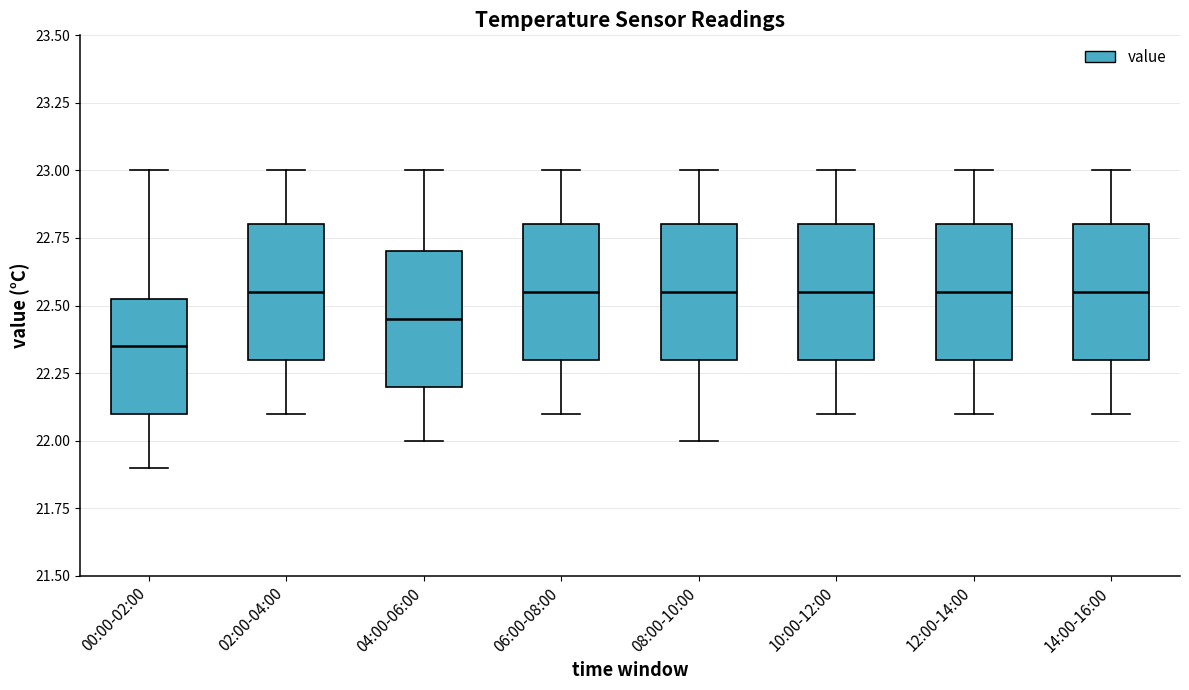

Reading left to right, transcribe this box plot: for each box, give where its median line is, the range the box spans, and where its two whiskers end, as read against the y-axis. The values are not printed on the chart, so give them approximately, as read against the axis.

00:00-02:00: median 22.35, box 22.10 to 22.55, whiskers 21.90 to 23.00
02:00-04:00: median 22.55, box 22.30 to 22.80, whiskers 22.10 to 23.00
04:00-06:00: median 22.45, box 22.20 to 22.70, whiskers 22.00 to 23.00
06:00-08:00: median 22.55, box 22.30 to 22.80, whiskers 22.10 to 23.00
08:00-10:00: median 22.55, box 22.30 to 22.80, whiskers 22.00 to 23.00
10:00-12:00: median 22.55, box 22.30 to 22.80, whiskers 22.10 to 23.00
12:00-14:00: median 22.55, box 22.30 to 22.80, whiskers 22.10 to 23.00
14:00-16:00: median 22.55, box 22.30 to 22.80, whiskers 22.10 to 23.00